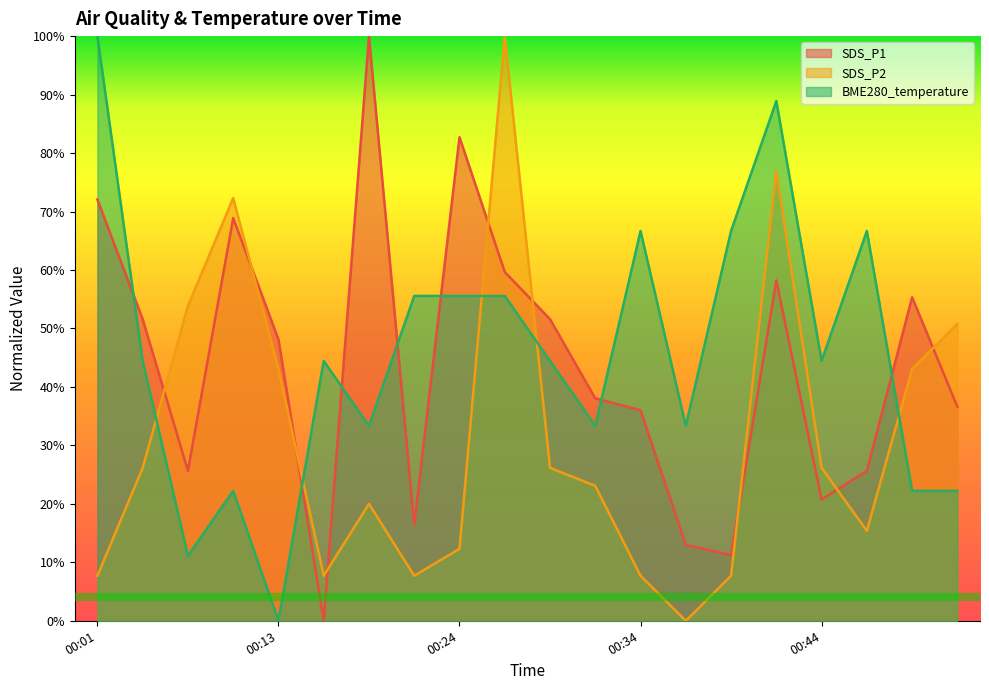

What is the value of the SDS_P1 point at the 8th from the left?

0.2